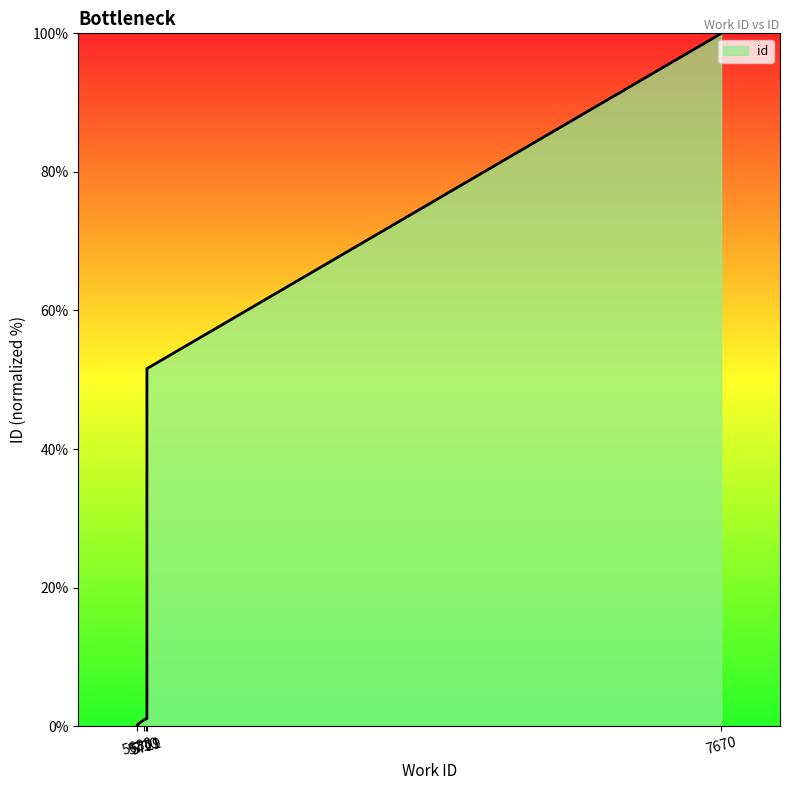

Reading left to right, transcribe all the data shown in this chart.

0.0	0.2	0.2	0.9	1.0	1.1	51.6	100.0	100.0	100.0